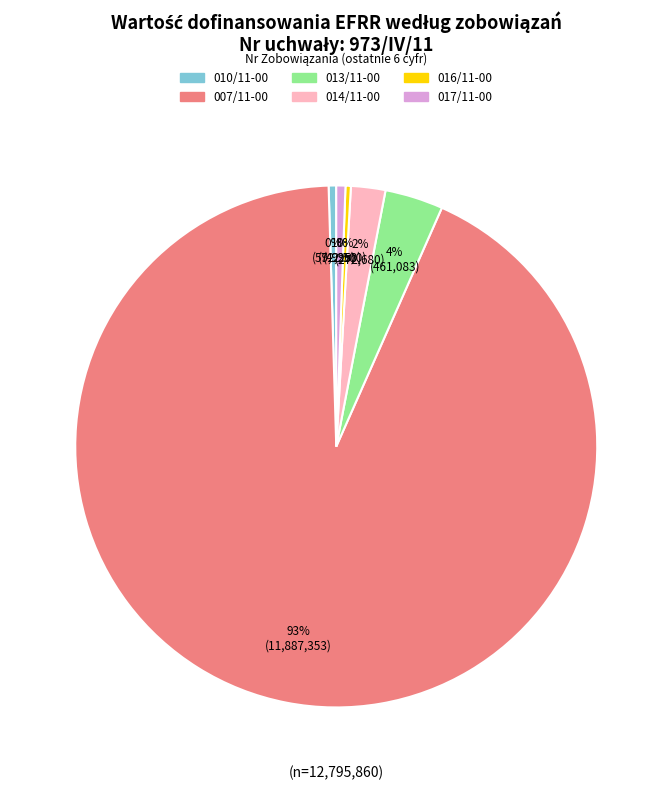

The 007/11-00 slice represents 93% of the pie. True or false?

True